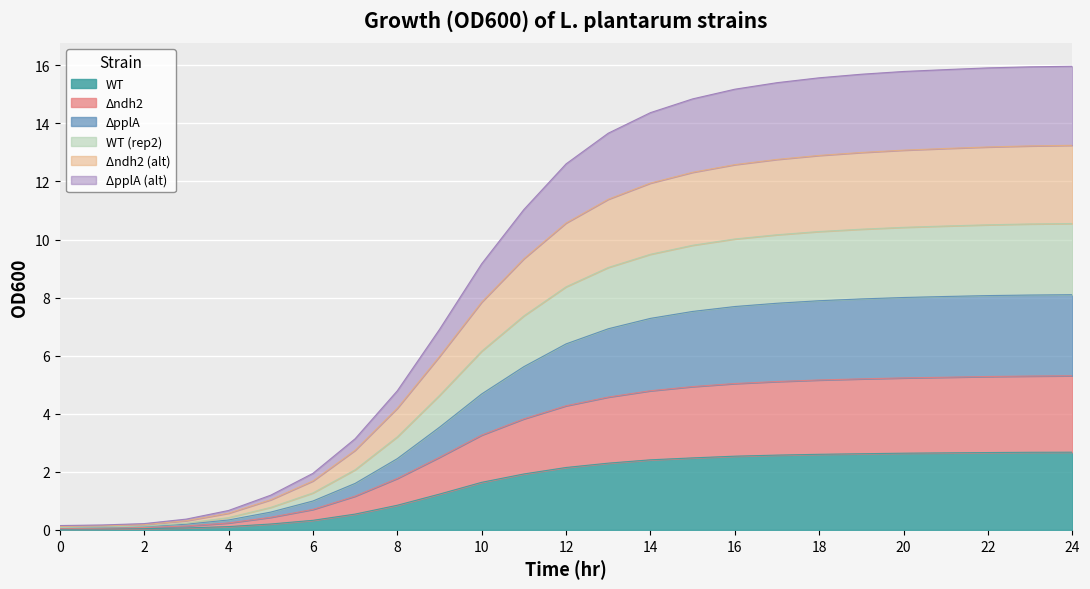

Which series has the largest total across all categories?

DpplA